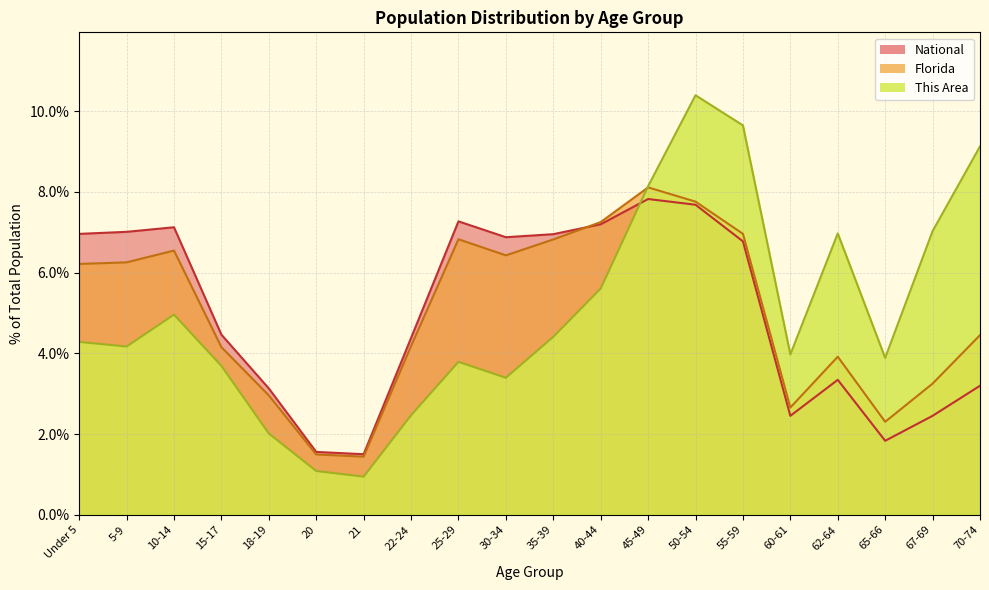

Which series ends up on top after the final intersection of Florida and This Area?

This Area